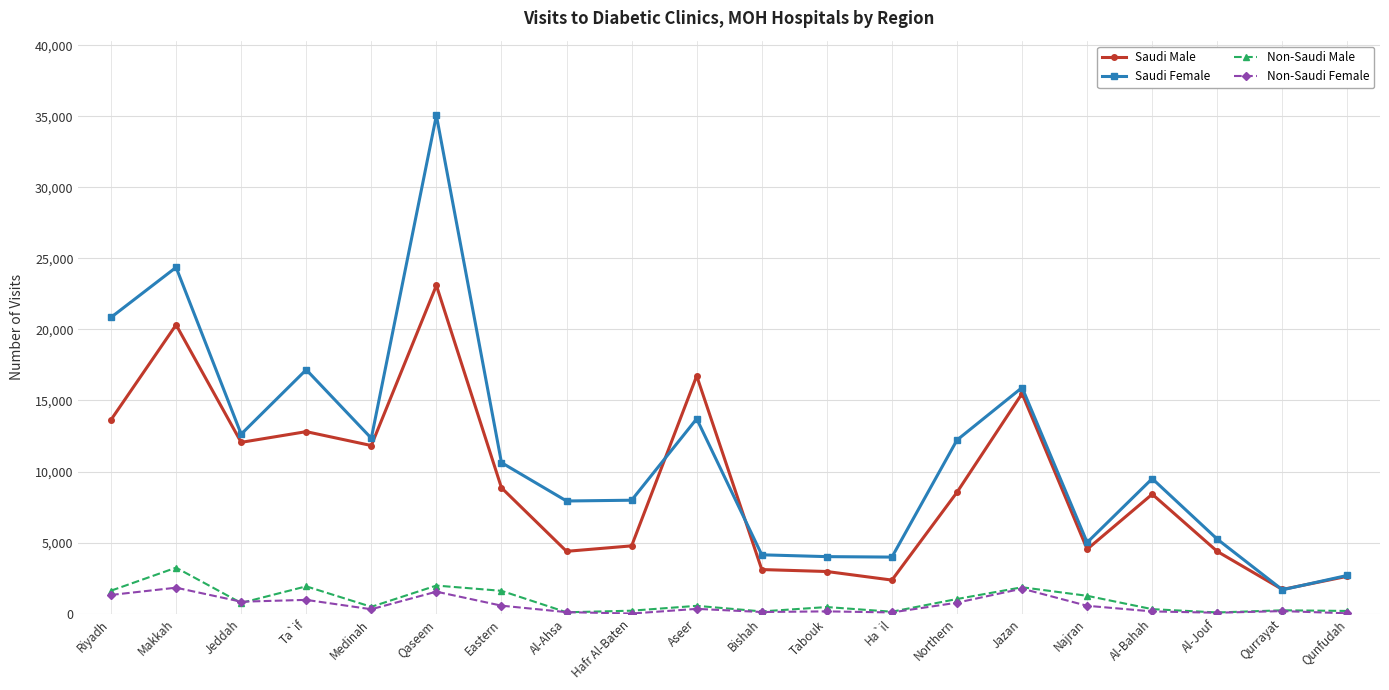

At how many categories does at least one series exceed 16996?

4